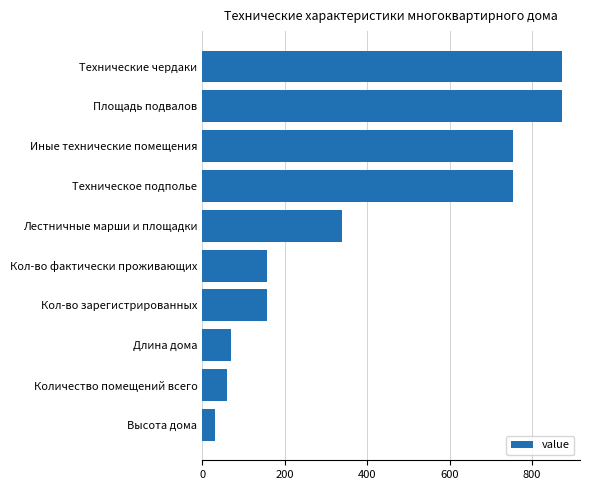

The value at Кол-во зарегистрированных is 156.0. True or false?

True